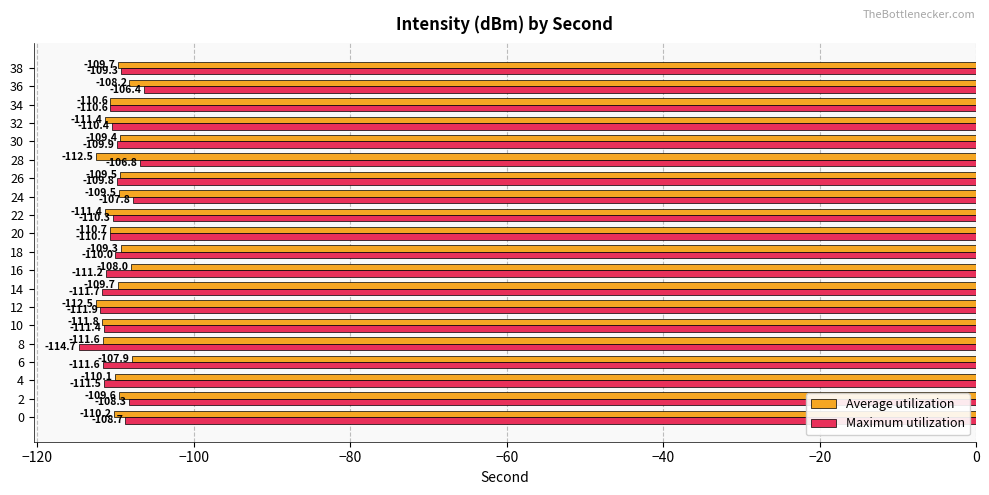

The value of Maximum utilization at 12 is -159.6. True or false?

False